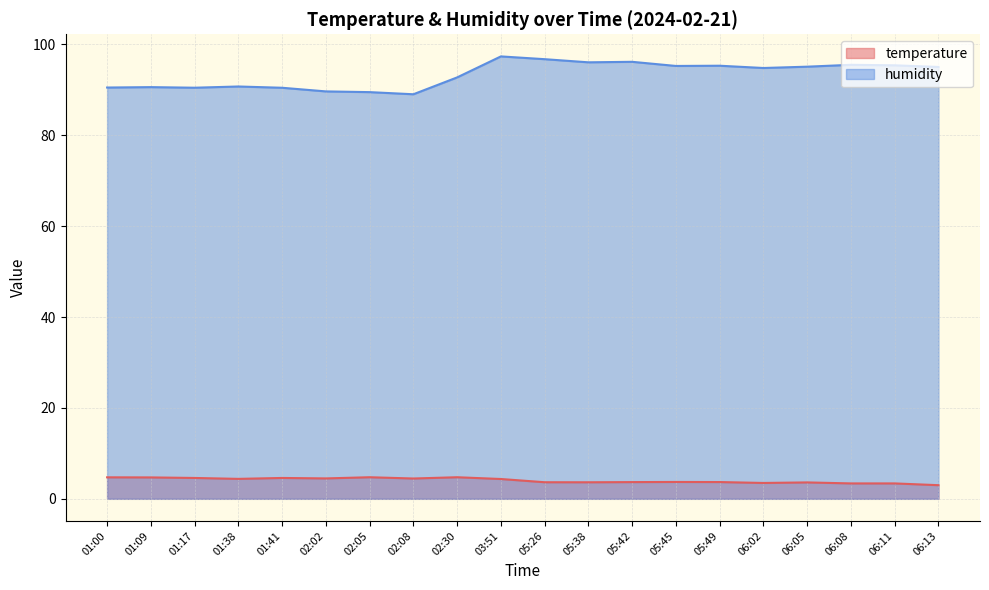

Which category has the lowest value in the humidity series?

02:08